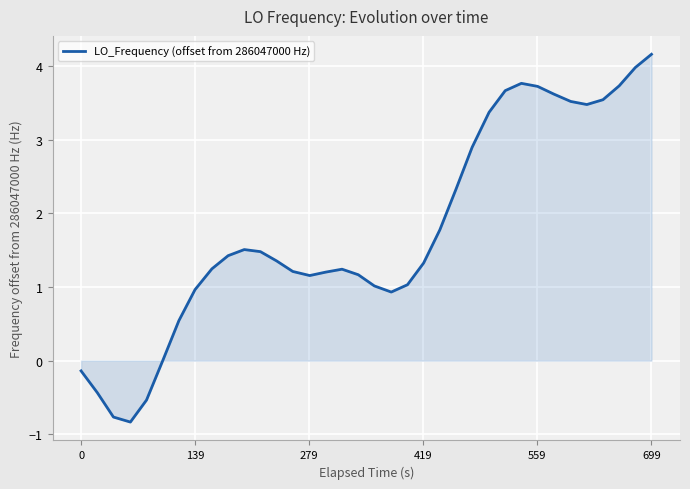

What is the difference between the maximum and minimum values?

5.0